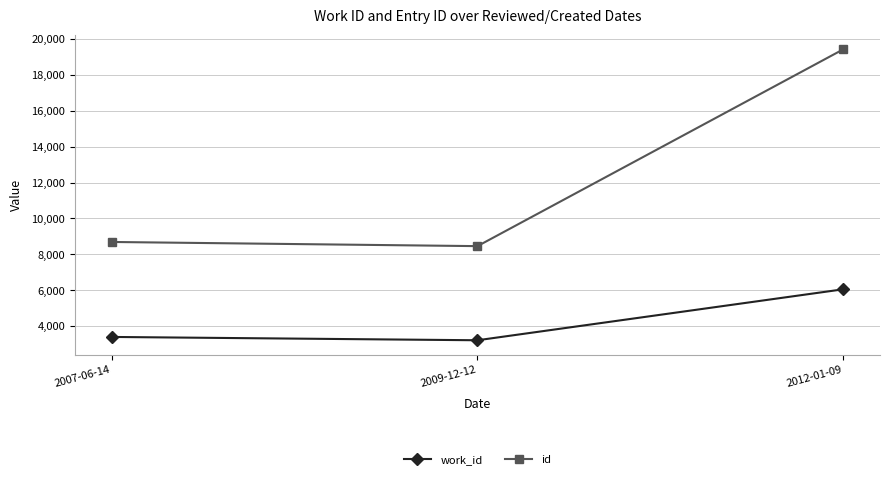

What position from the right is 2009-12-12?

2